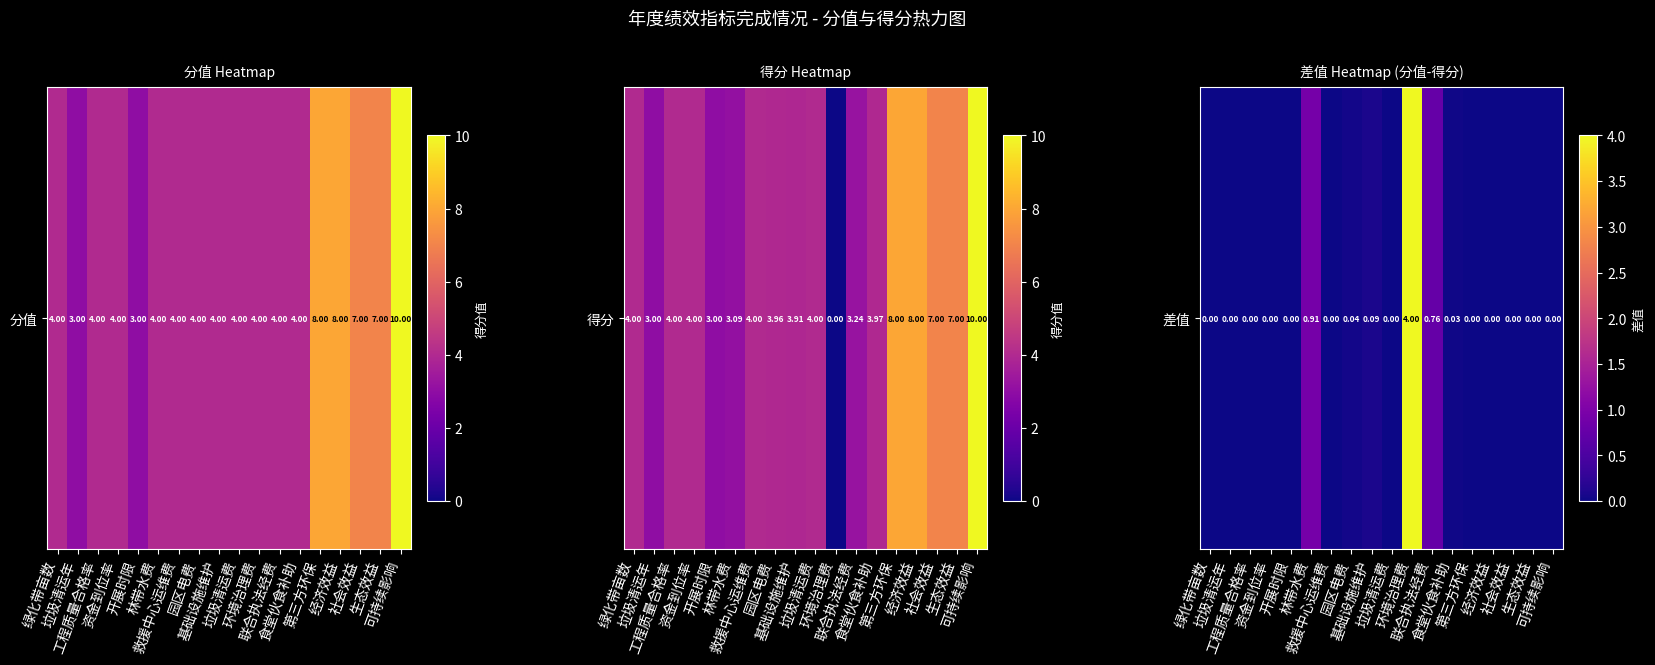

At which category does the chart reach its peak across all series?

环境治理费